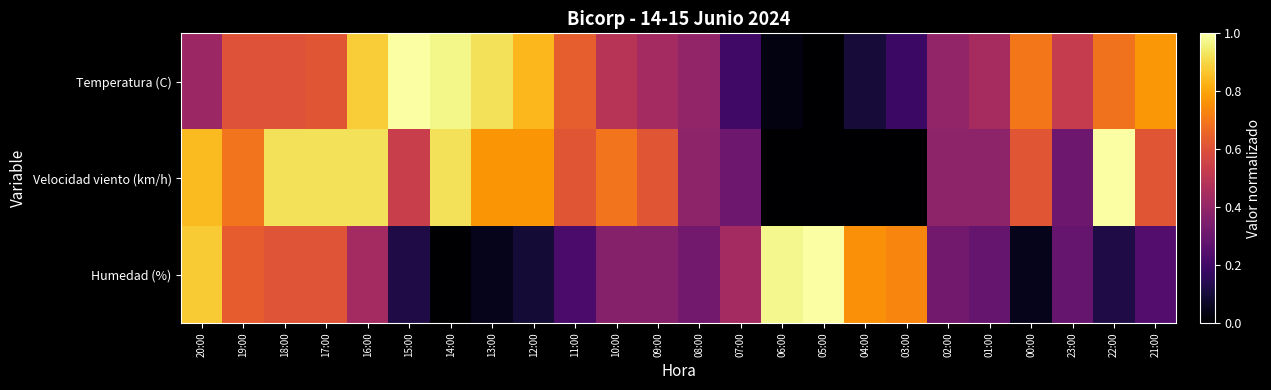

Reading left to right, what are all the values shown in this chart?

Temperatura (C): 20:00=0.4	19:00=0.6	18:00=0.6	17:00=0.6	16:00=0.9	15:00=1.0	14:00=1.0	13:00=0.9	12:00=0.8	11:00=0.6	10:00=0.5	09:00=0.4	08:00=0.4	07:00=0.2	06:00=0.0	05:00=0.0	04:00=0.1	03:00=0.2	02:00=0.4	01:00=0.4	00:00=0.7	23:00=0.5	22:00=0.7	21:00=0.8
Velocidad viento (km/h): 20:00=0.8	19:00=0.7	18:00=0.9	17:00=0.9	16:00=0.9	15:00=0.5	14:00=0.9	13:00=0.8	12:00=0.8	11:00=0.6	10:00=0.7	09:00=0.6	08:00=0.4	07:00=0.3	06:00=0.0	05:00=0.0	04:00=0.0	03:00=0.0	02:00=0.4	01:00=0.4	00:00=0.6	23:00=0.3	22:00=1.0	21:00=0.6
Humedad (%): 20:00=0.9	19:00=0.6	18:00=0.6	17:00=0.6	16:00=0.4	15:00=0.1	14:00=0.0	13:00=0.0	12:00=0.1	11:00=0.2	10:00=0.4	09:00=0.4	08:00=0.3	07:00=0.4	06:00=1.0	05:00=1.0	04:00=0.8	03:00=0.7	02:00=0.3	01:00=0.3	00:00=0.0	23:00=0.3	22:00=0.1	21:00=0.2